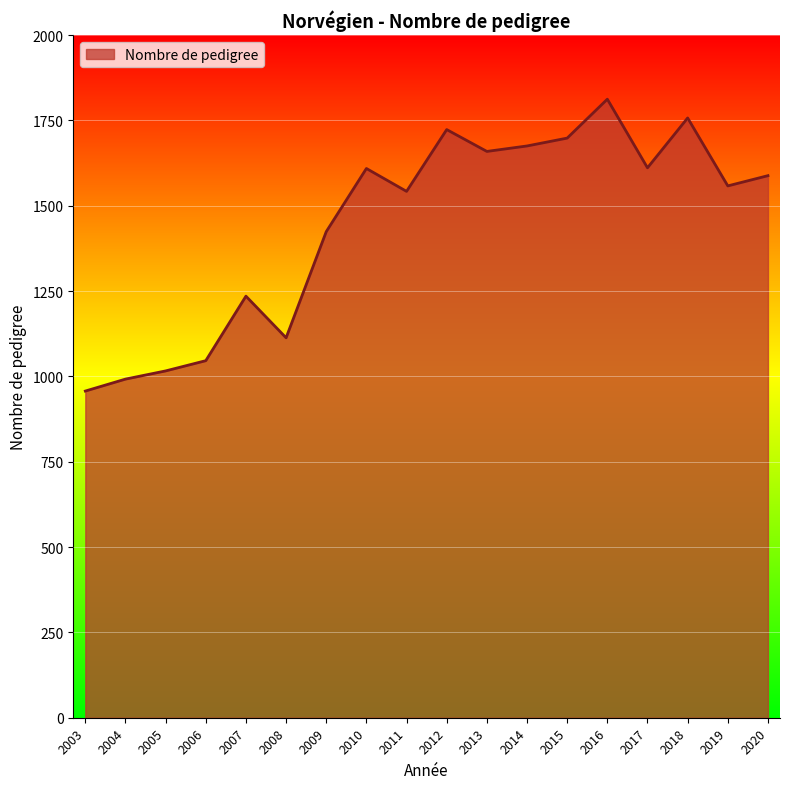

What is the ratio of the value at 2016 to the value at 2003?

1.9